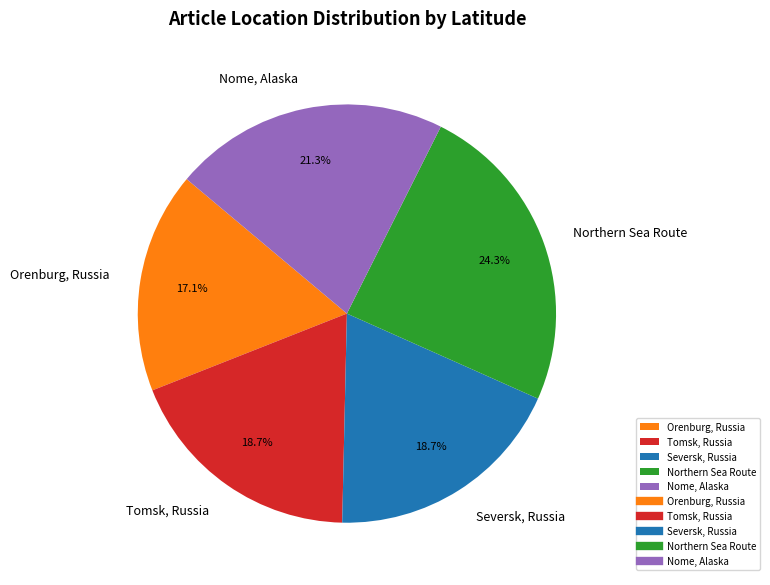

Is it true that Seversk, Russia is 19% of the pie?

True